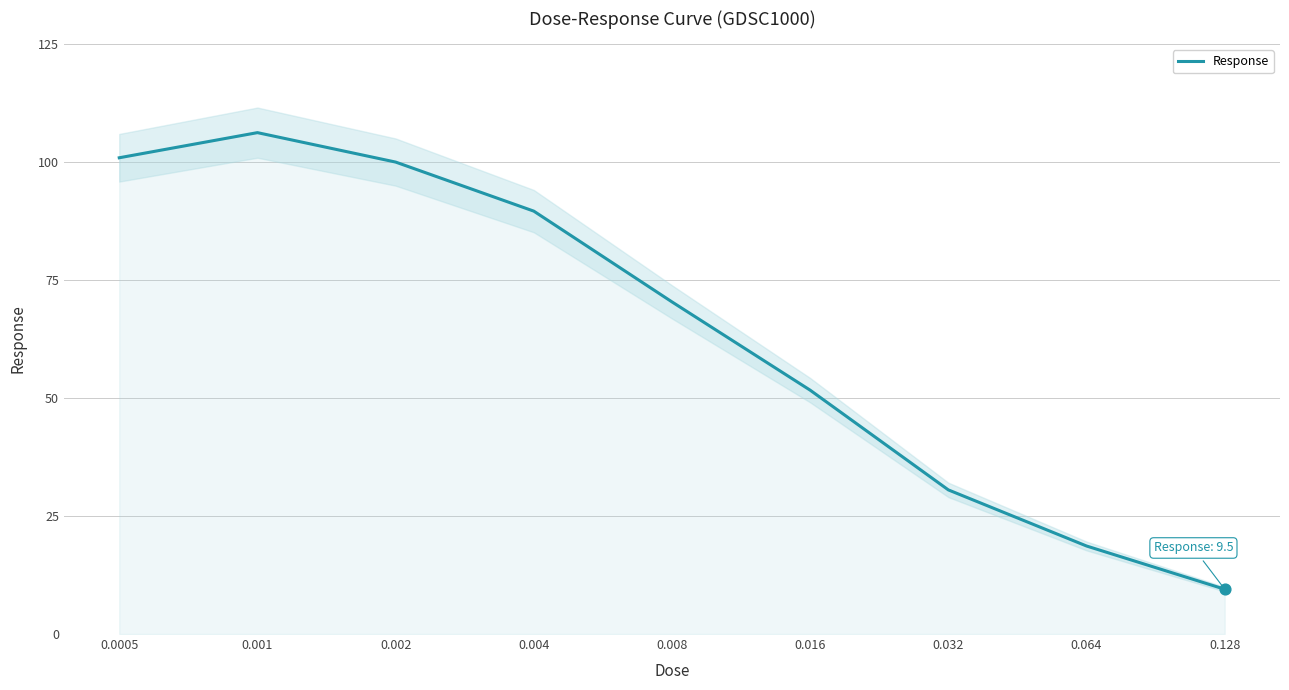

What is the change in value from 0.008 to 0.032?

-39.8